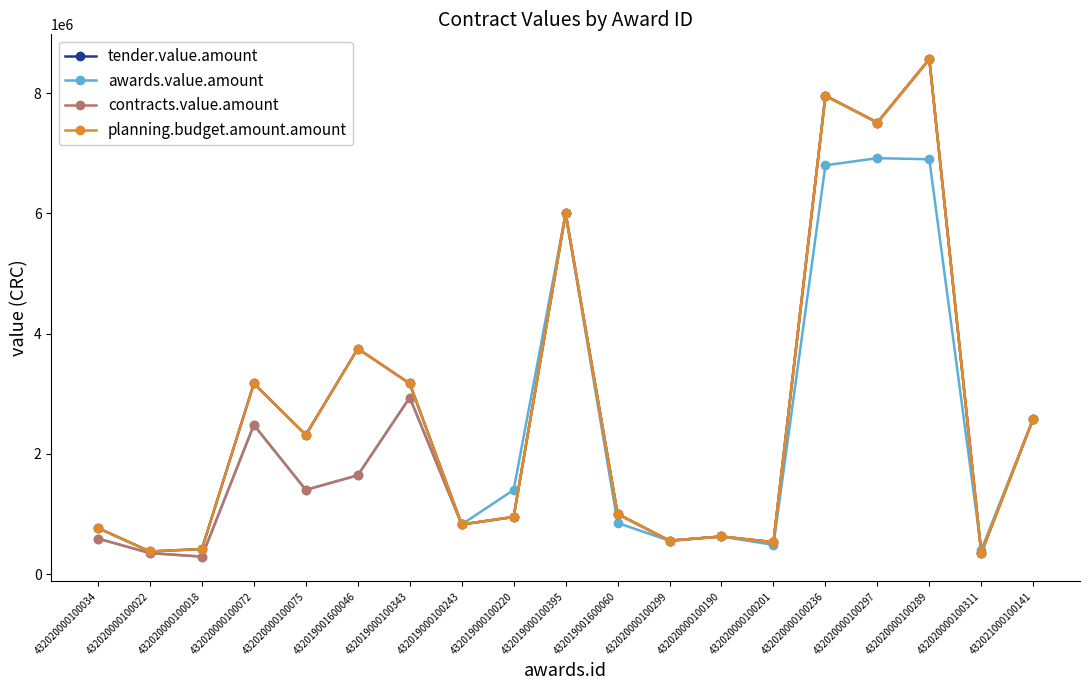

Is this an area chart (filled region under the line)?

No